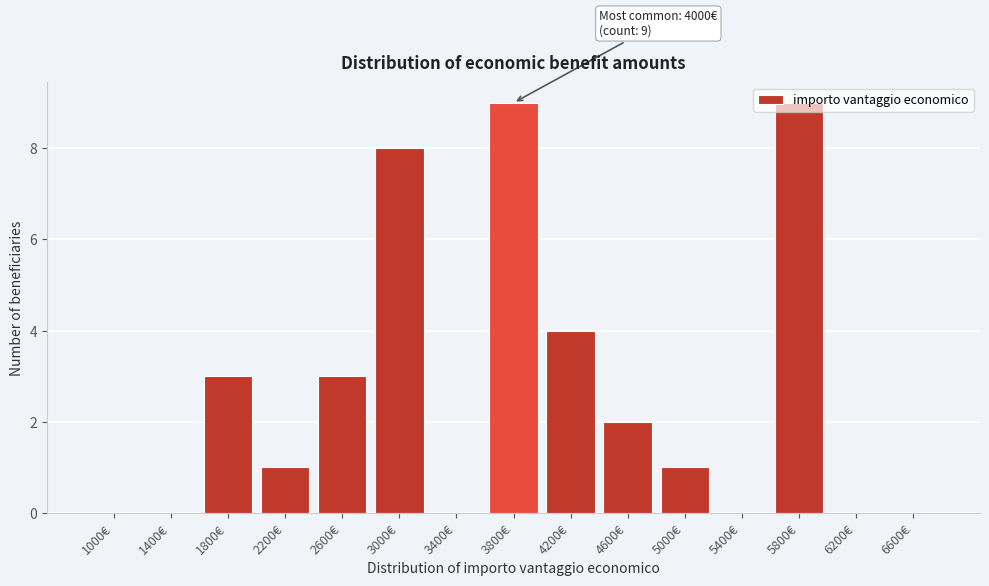

What is the ratio of the value at 2200€ to the value at 4600€?

0.5